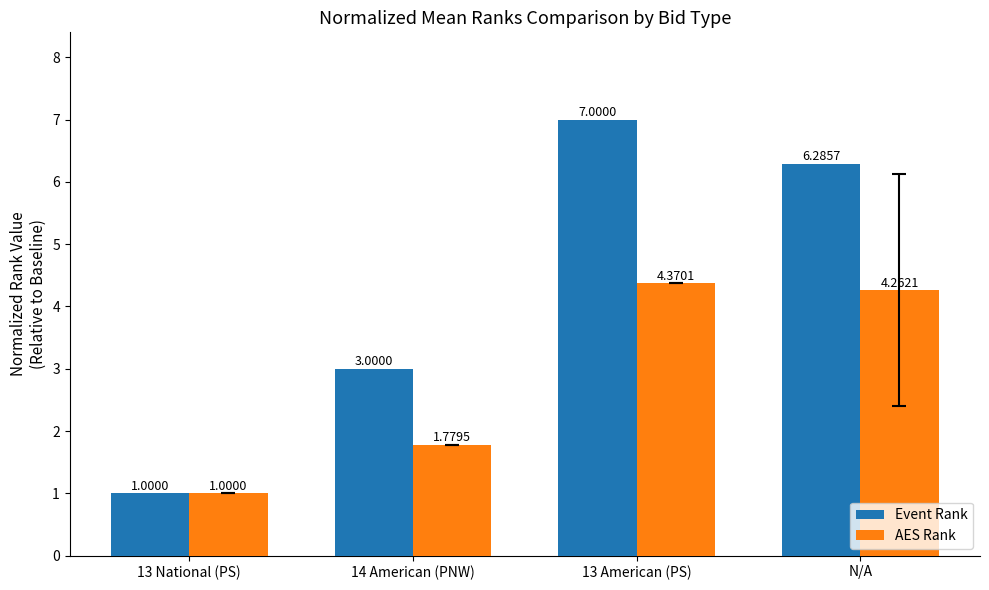

What is the maximum value for Event Rank?

7.0